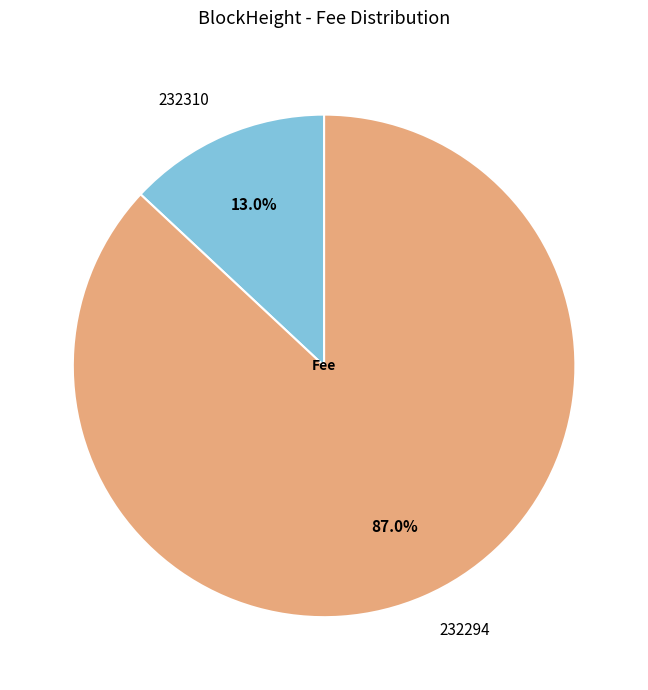

To the nearest percent, what is the combined percentage of 232310 and 232294?

100%